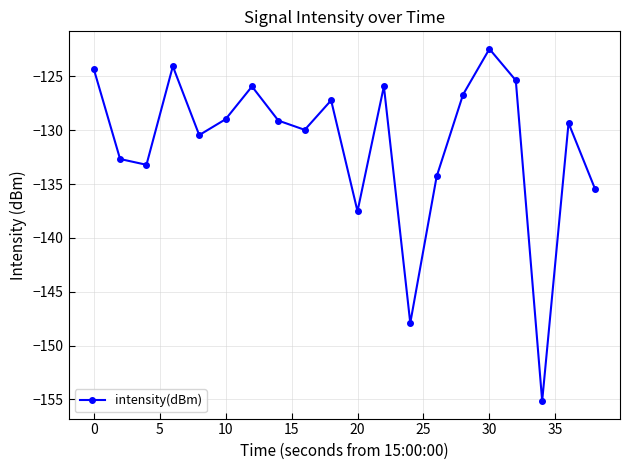

What is the sum of all values?

-2625.8